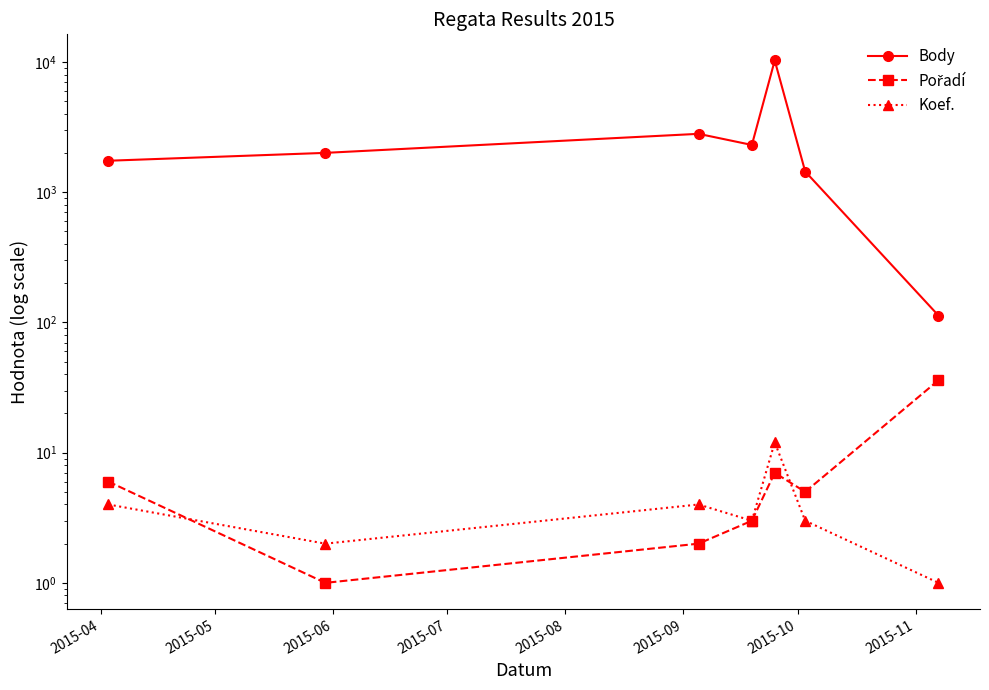

True or false: Body and Koef. cross at least once.

False